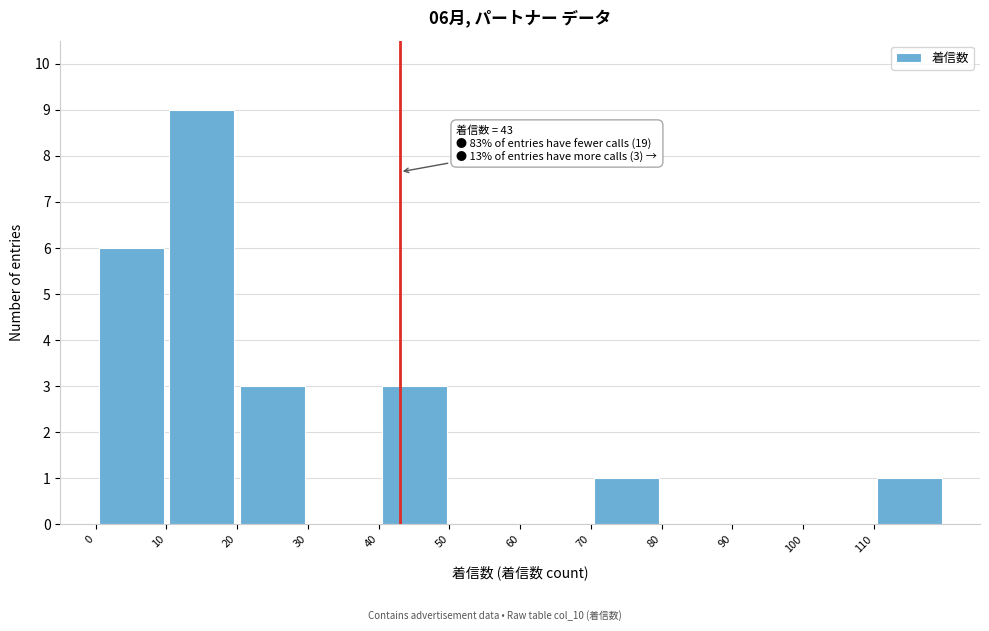

Over which range of the x-axis is the bar tallest?

10 to 20